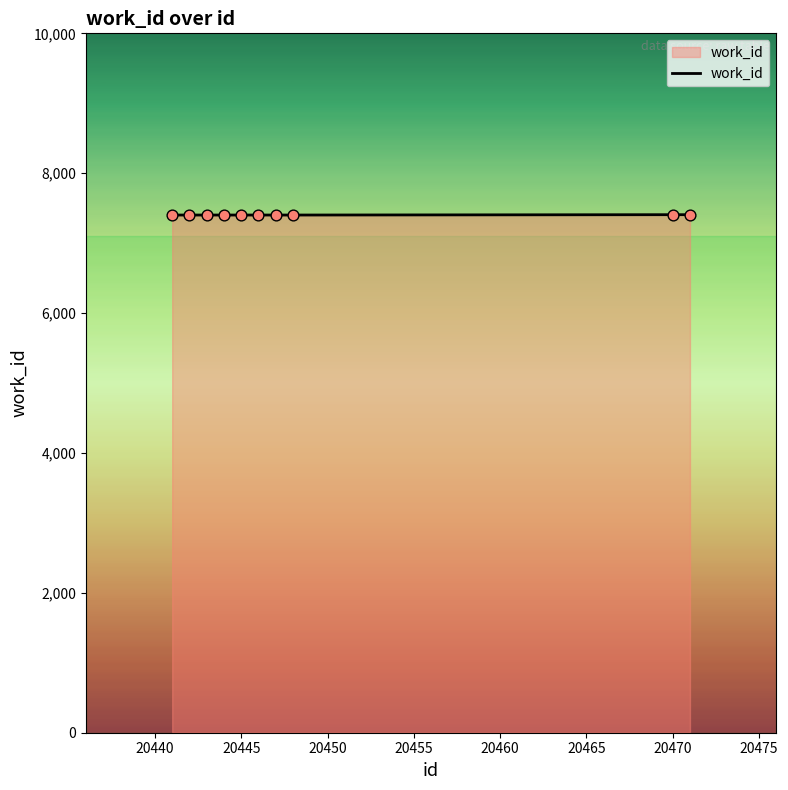

What is the maximum value shown in the chart?

7407